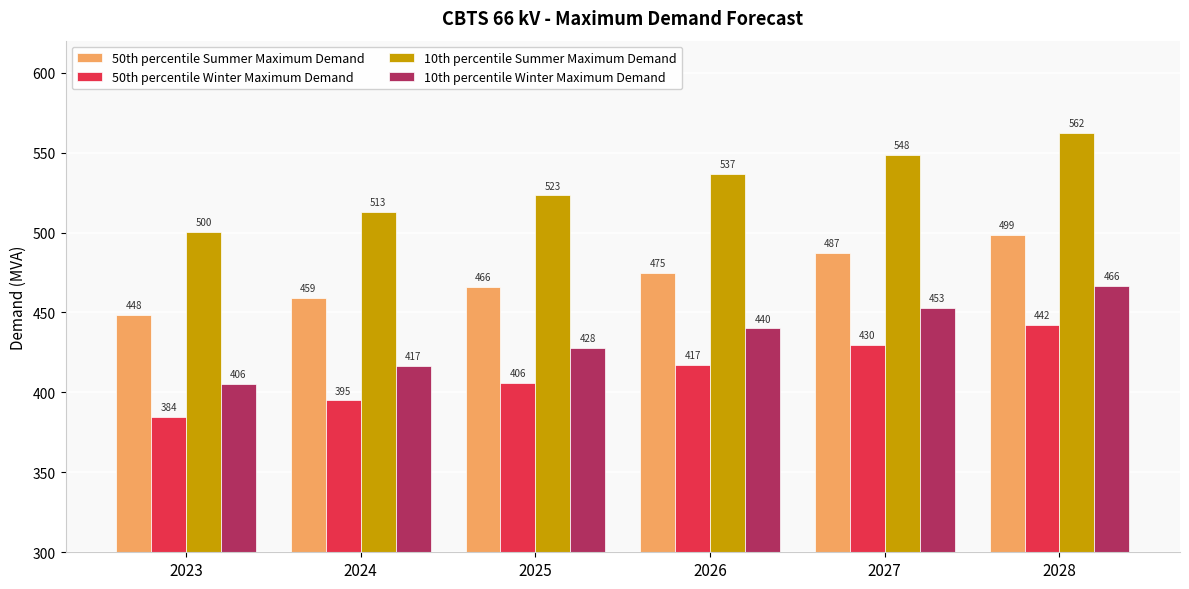

What are all the series names shown in the legend?

50th percentile Summer Maximum Demand, 50th percentile Winter Maximum Demand, 10th percentile Summer Maximum Demand, 10th percentile Winter Maximum Demand